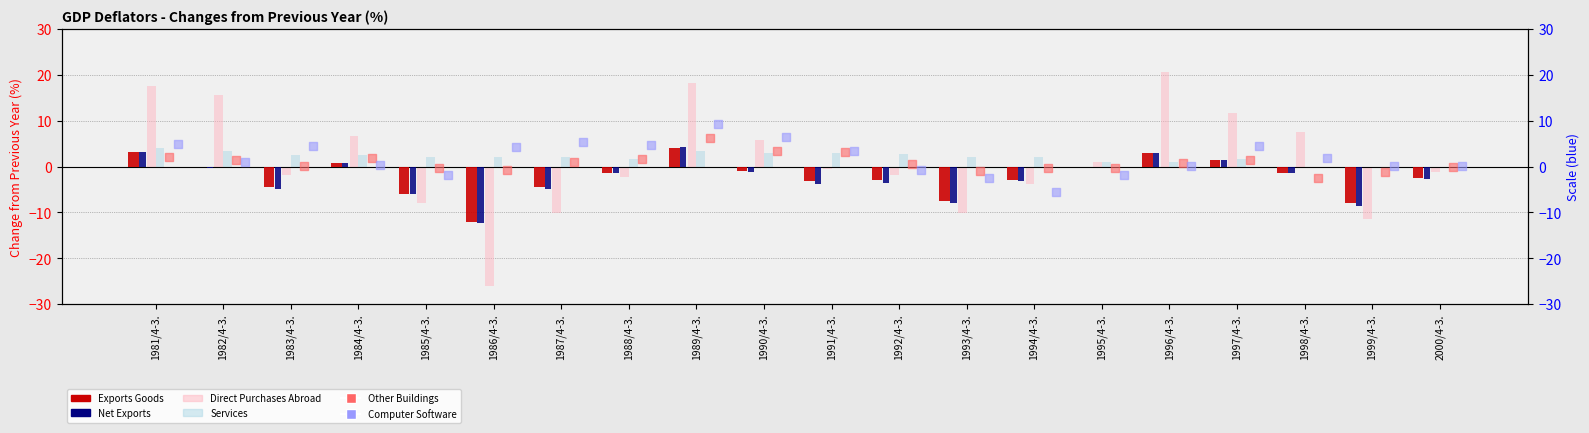

Which series contains the lowest Y value?

Direct Purchases Abroad